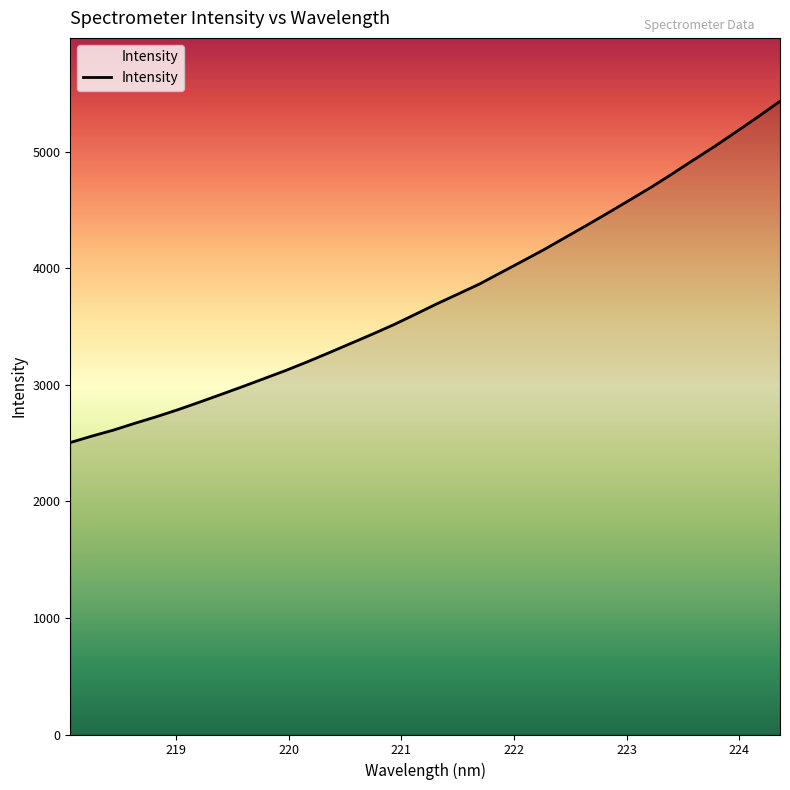

What is the smallest value displayed?

2505.2